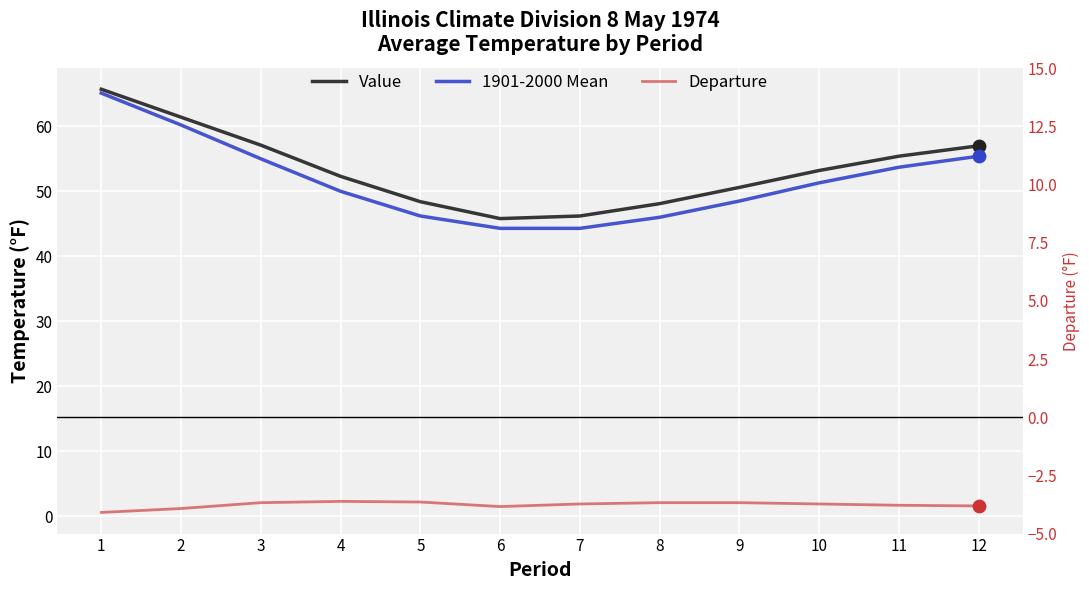

Which series reaches the maximum Y coordinate?

Value